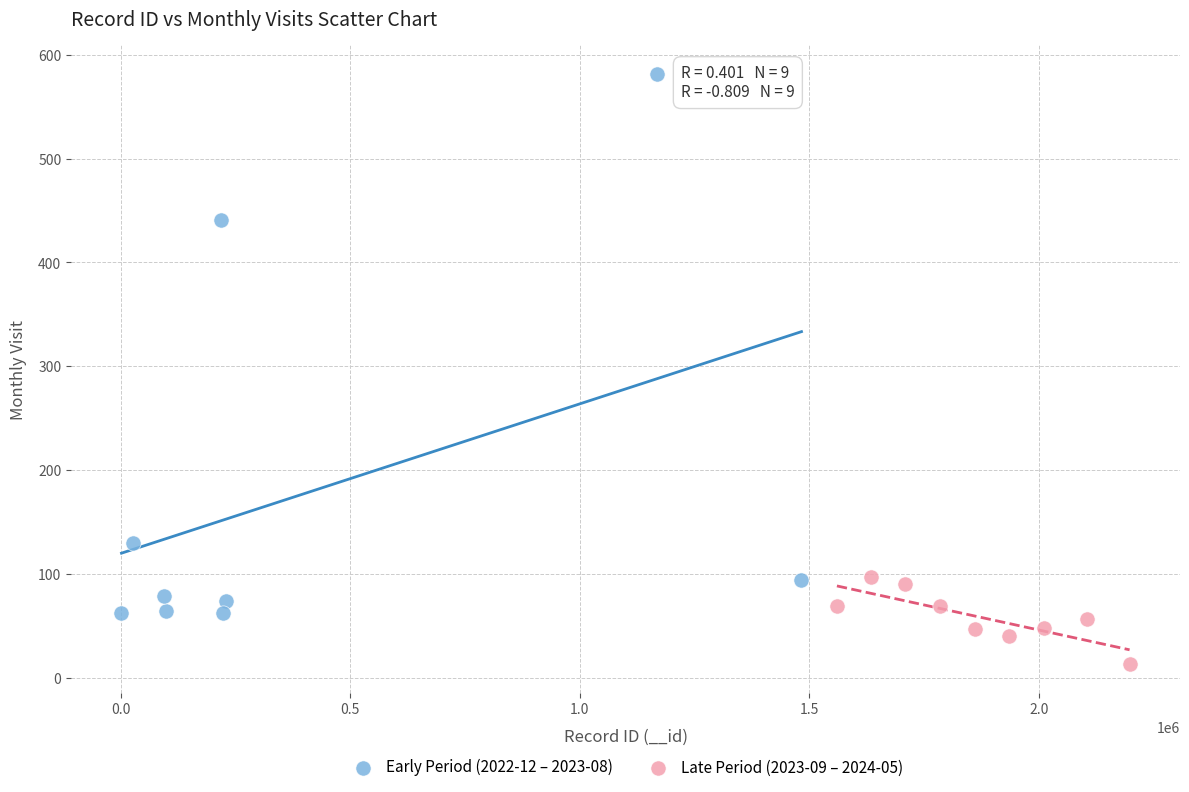

Which series has the largest Y range (max minus min)?

Early Period (2022-12 – 2023-08)